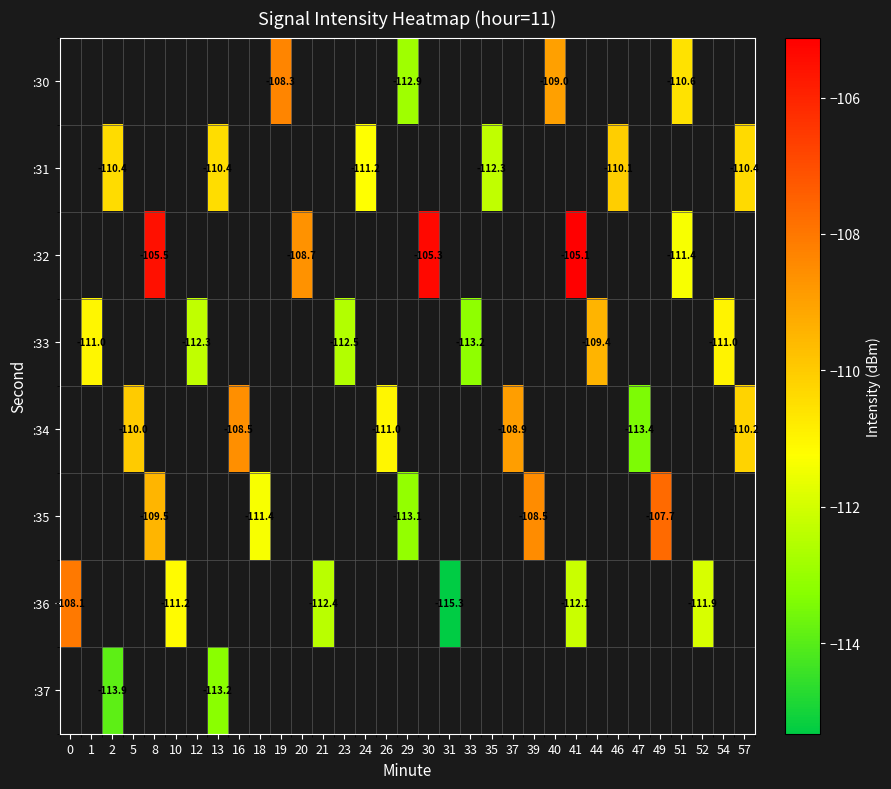

What is the greatest value displayed?

-105.1